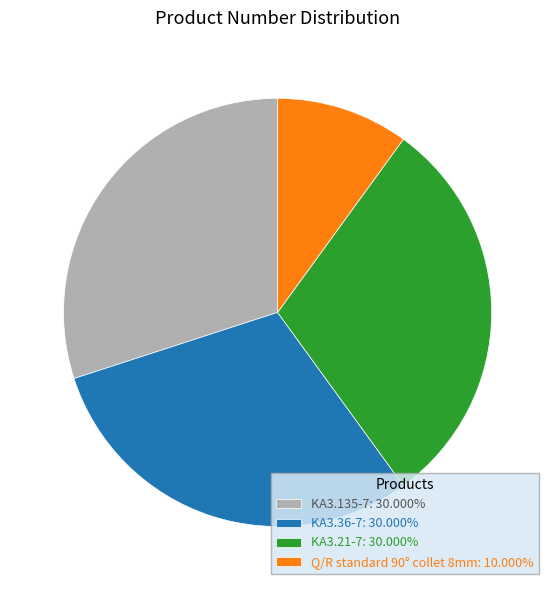

Approximately how many times larger is the value at KA3.36-7: 30.000% compared to Q/R standard 90° collet 8mm: 10.000%?

3.0